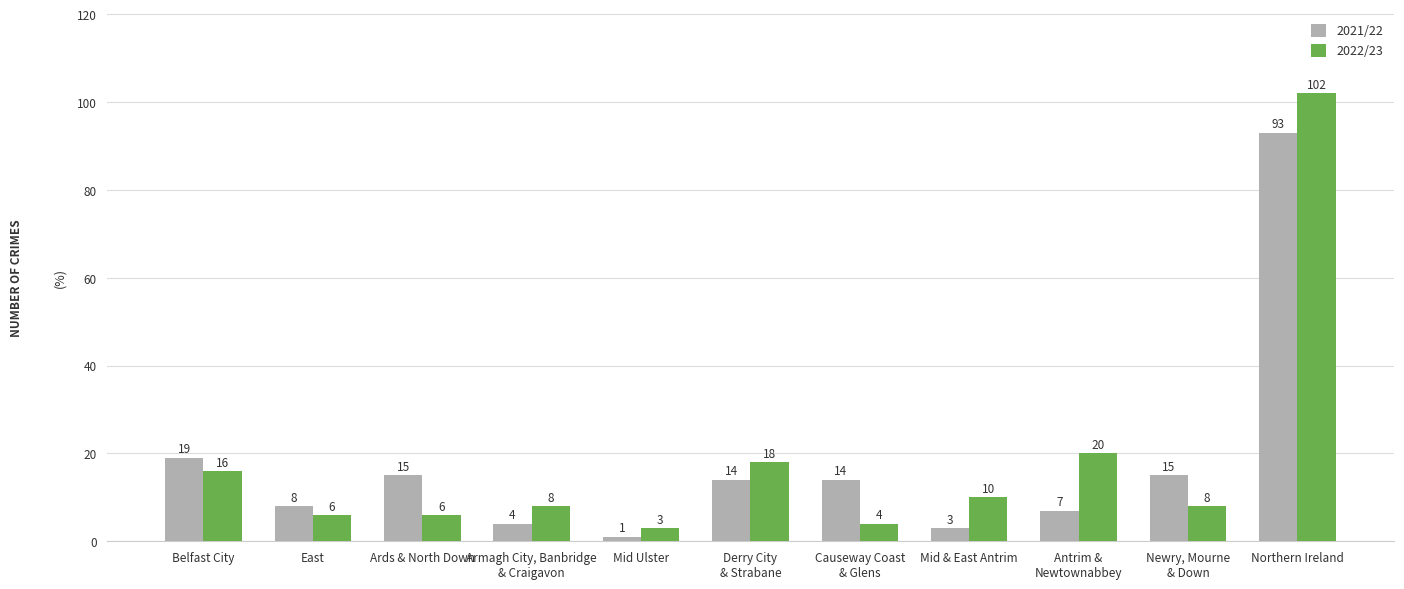

List the series in order of their peak value, highest first.

2022/23, 2021/22